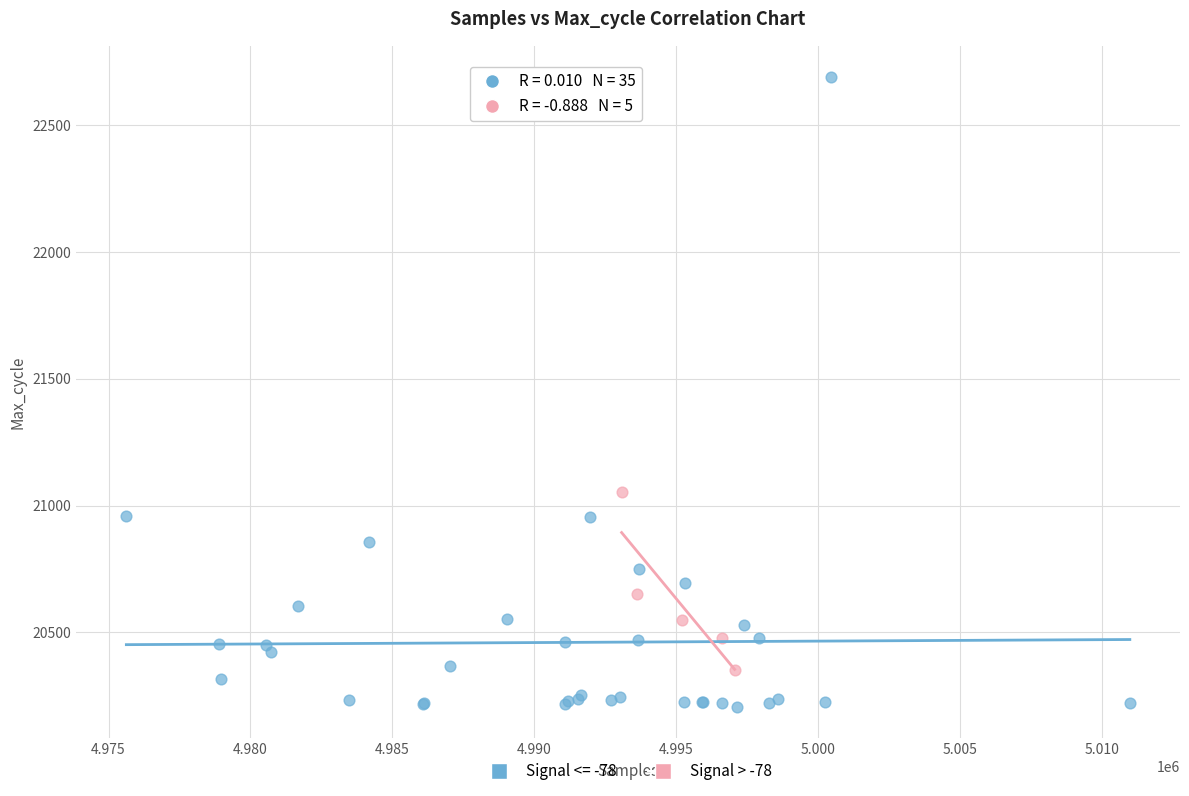

Which series has the largest Y range (max minus min)?

Signal <= -78